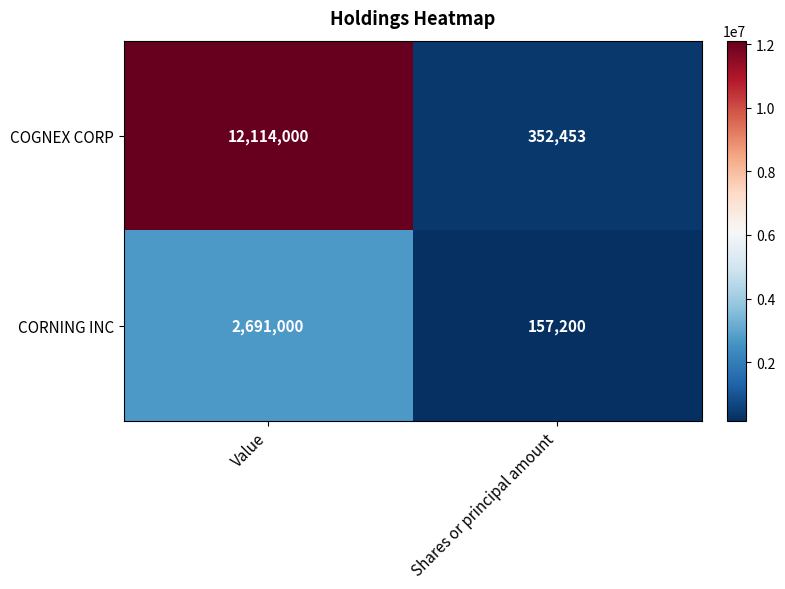

Rank the series by their average value, from lowest to highest.

CORNING INC, COGNEX CORP